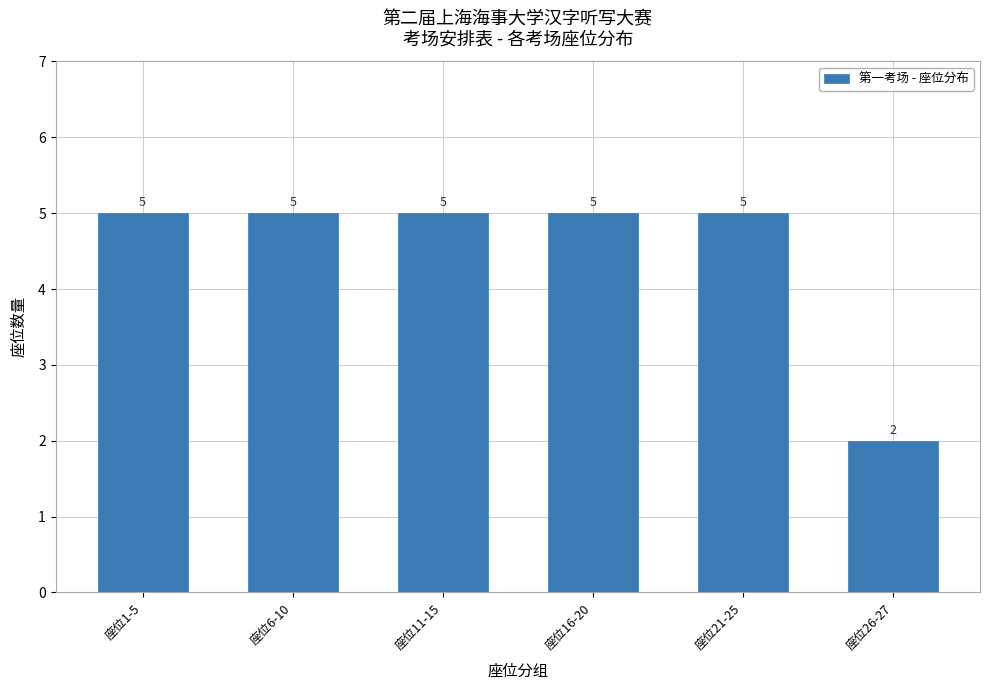

What is the label of the 6th bar from the left?

座位26-27